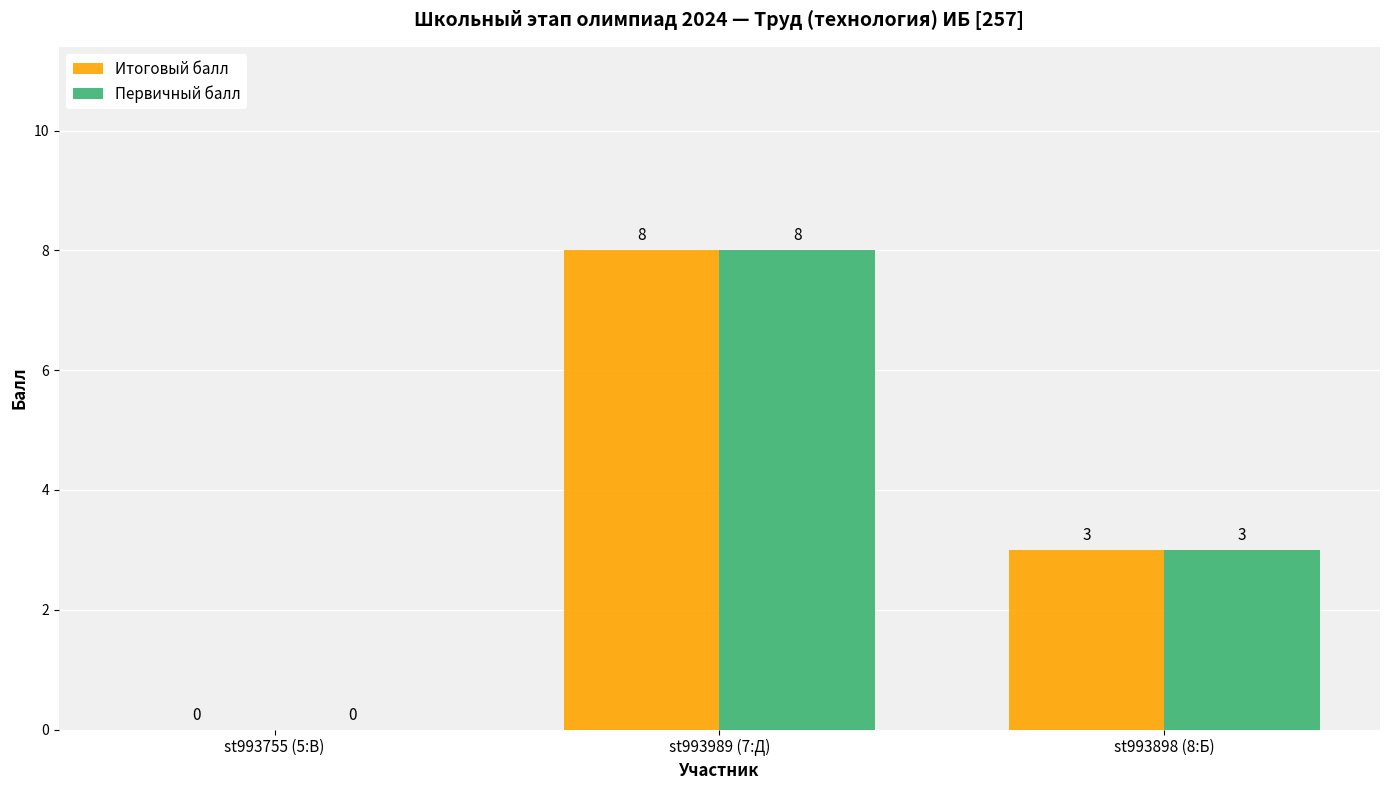

True or false: Итоговый балл has a value of 5 at st993898 (8:Б).

False